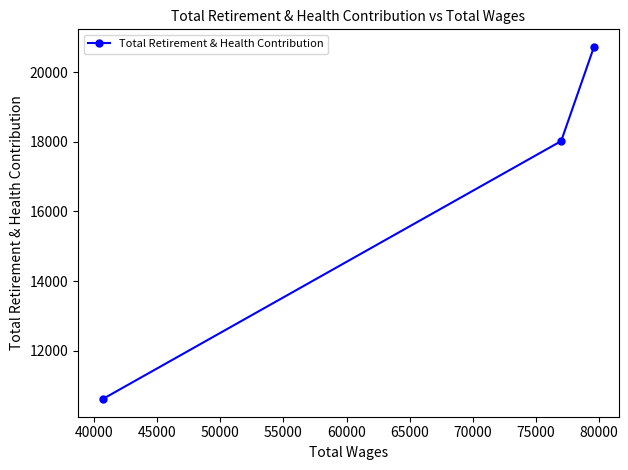

Reading left to right, list all the values displayed in this chart.

10602	18026	20734